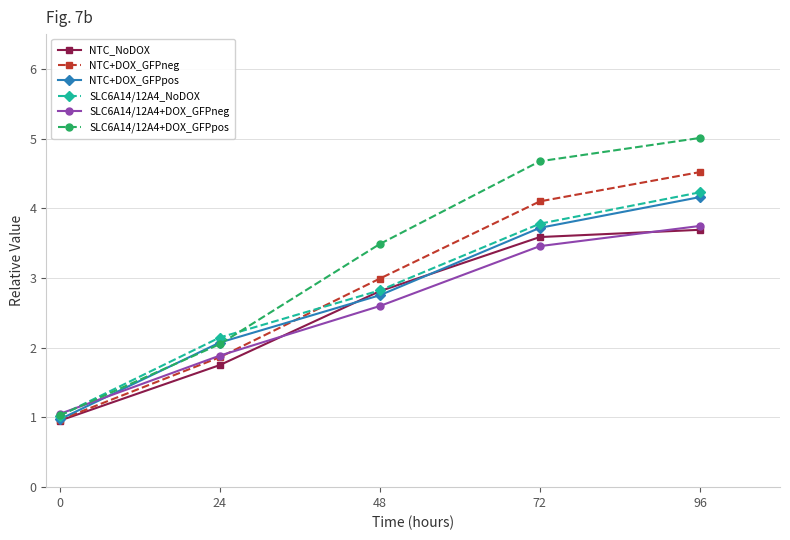

The NTC+DOX_GFPneg series shows 3.0 at 48. True or false?

True